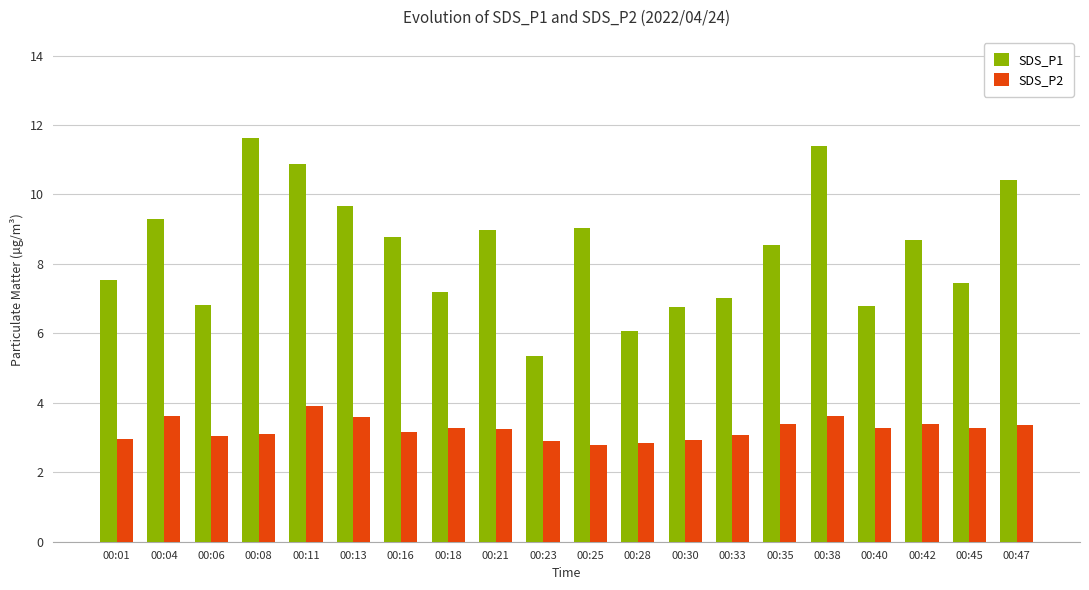

What is the minimum value for SDS_P2?

2.8